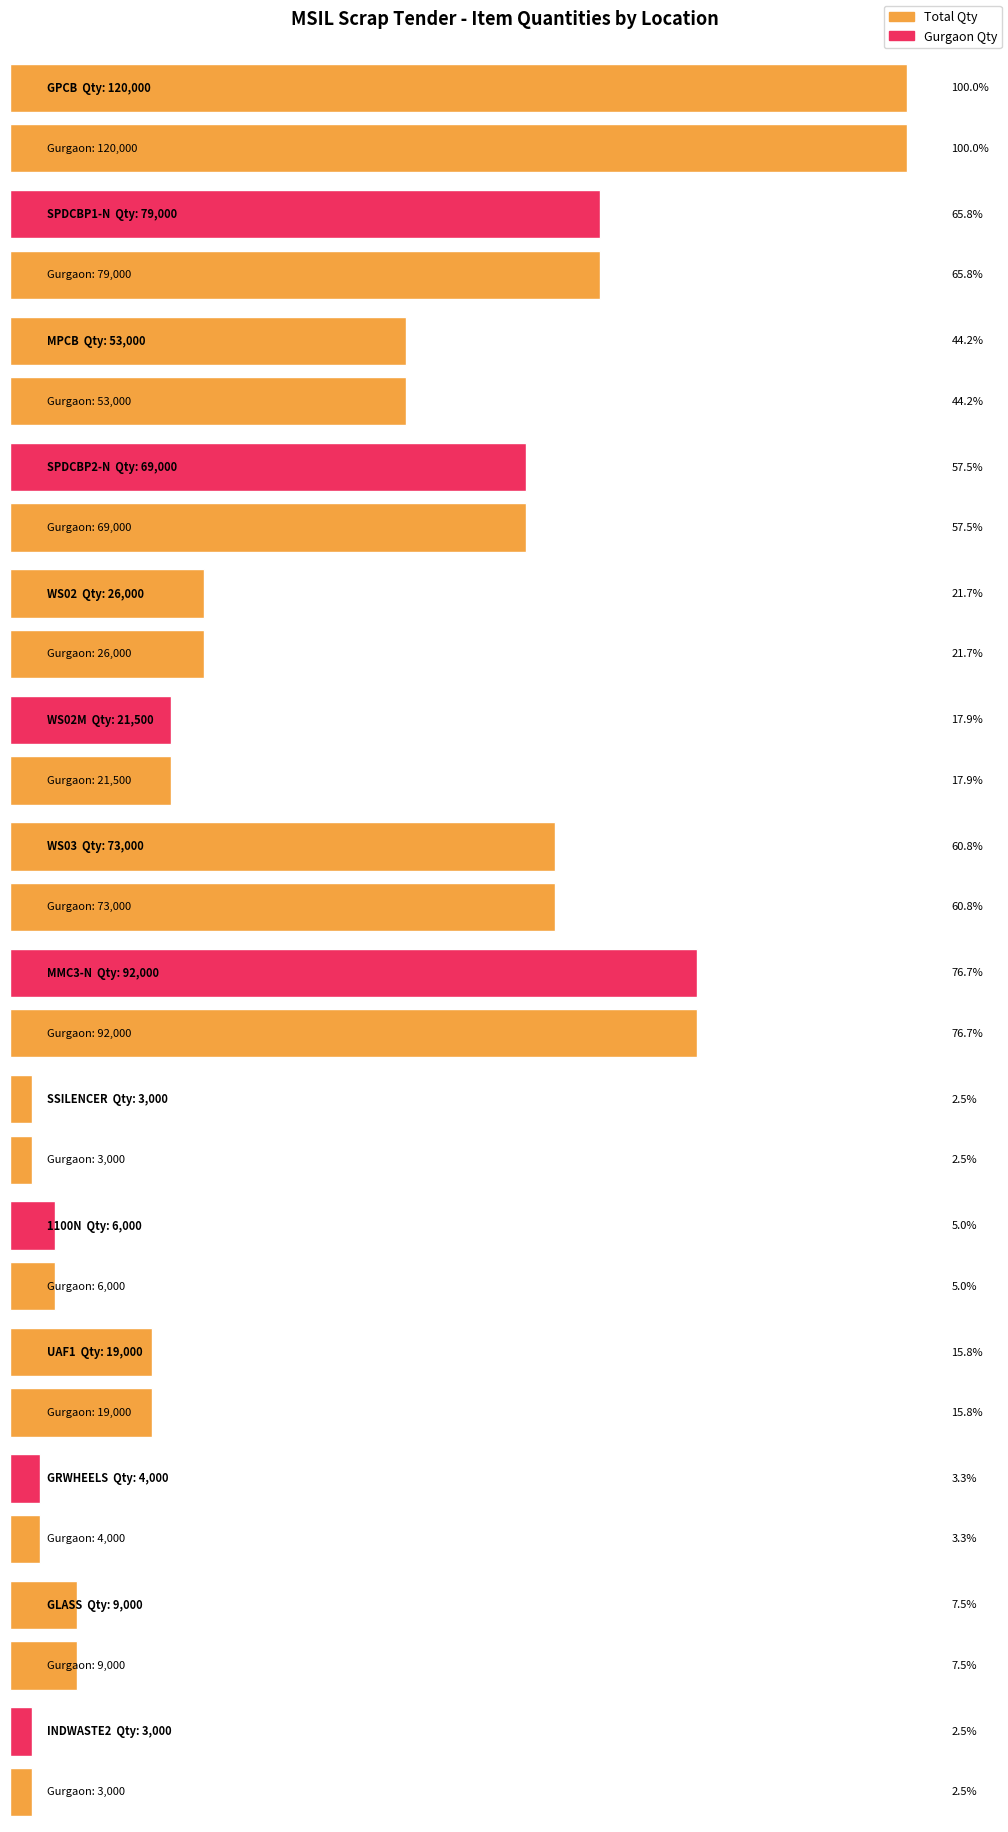

Where is Gurgaon nearest to the value 61500?

SPDCBP2-N